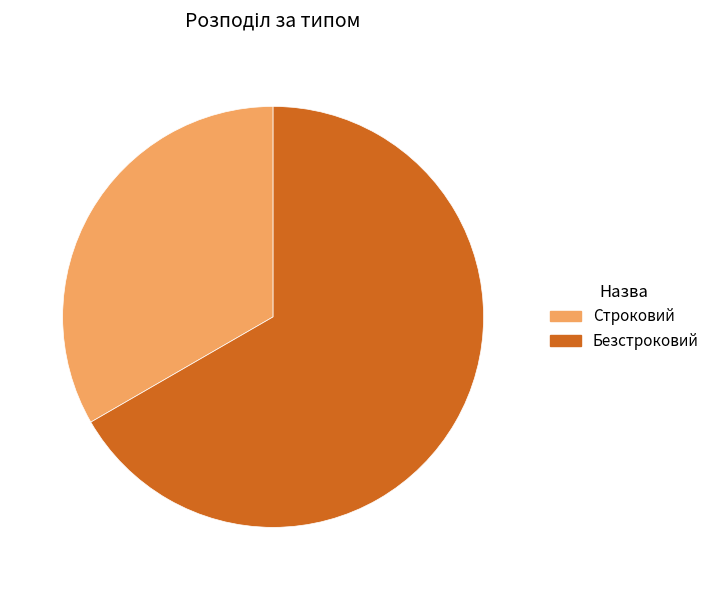

The Безстроковий slice represents 67% of the pie. True or false?

True